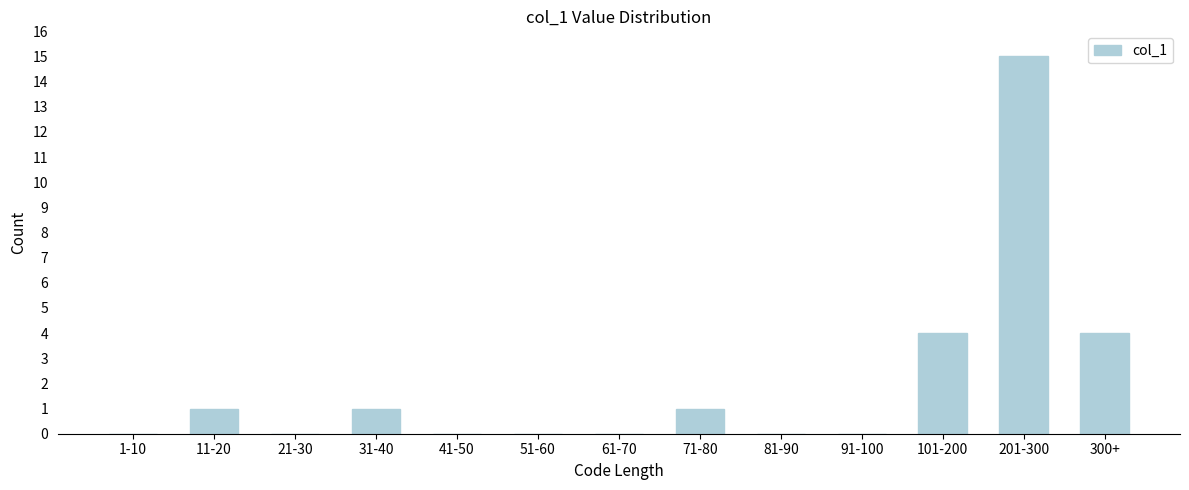

Reading left to right, list all the values displayed in this chart.

1-10=0	11-20=1	21-30=0	31-40=1	41-50=0	51-60=0	61-70=0	71-80=1	81-90=0	91-100=0	101-200=4	201-300=15	300+=4